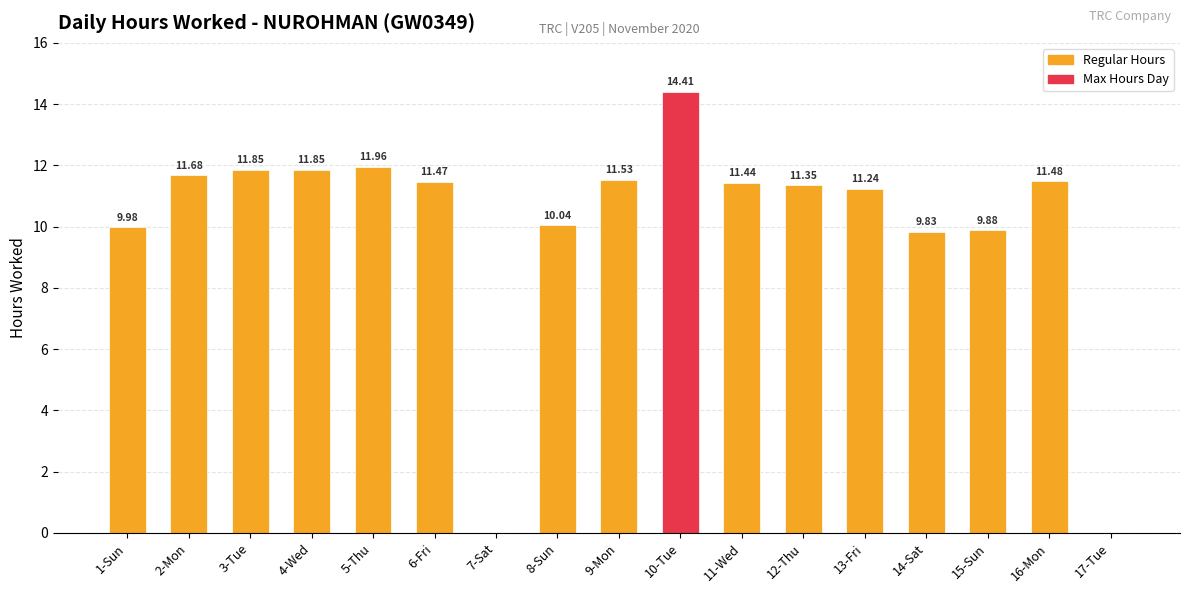

Are the bars horizontal?

No